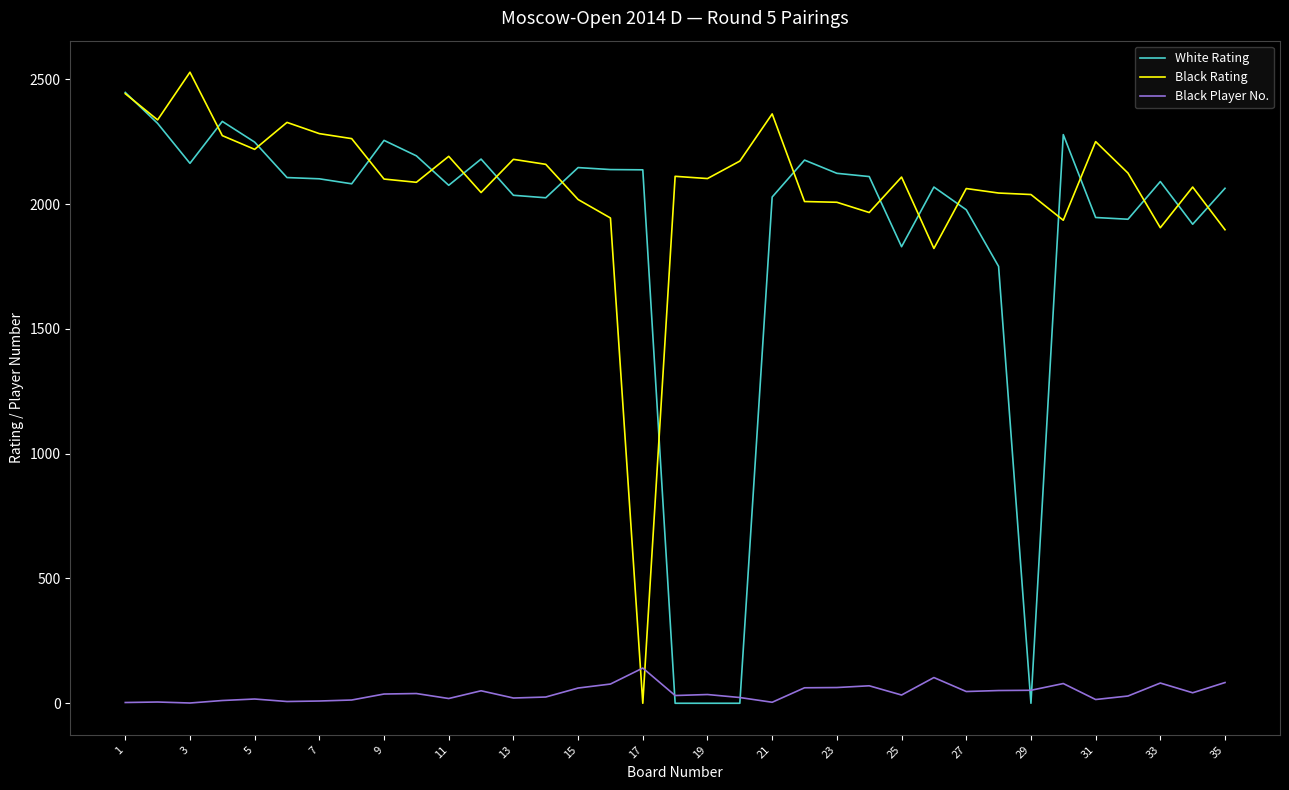

What is the greatest value displayed?

2528